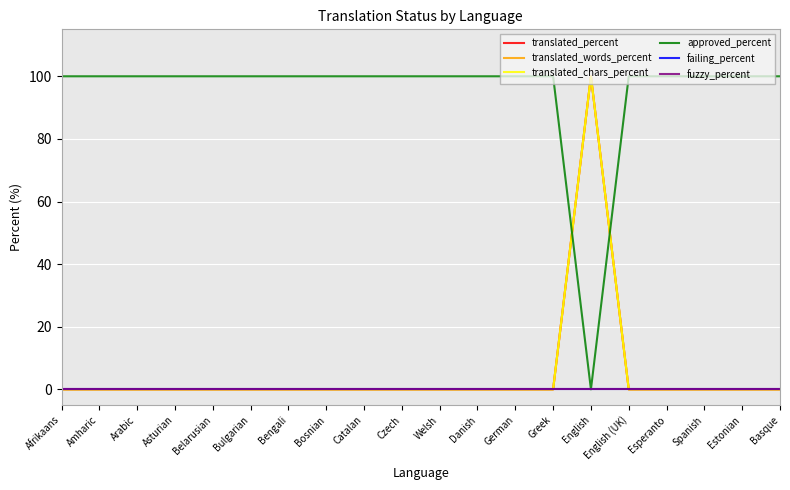

Which series has the largest total across all categories?

approved_percent